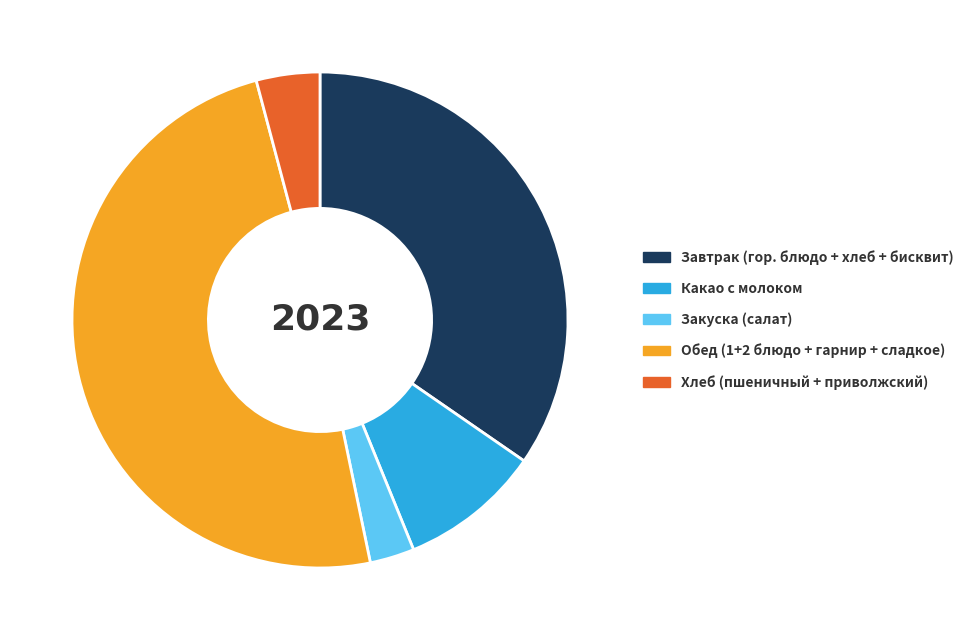

What is the largest slice in the pie chart?

Обед (1+2 блюдо + гарнир + сладкое)